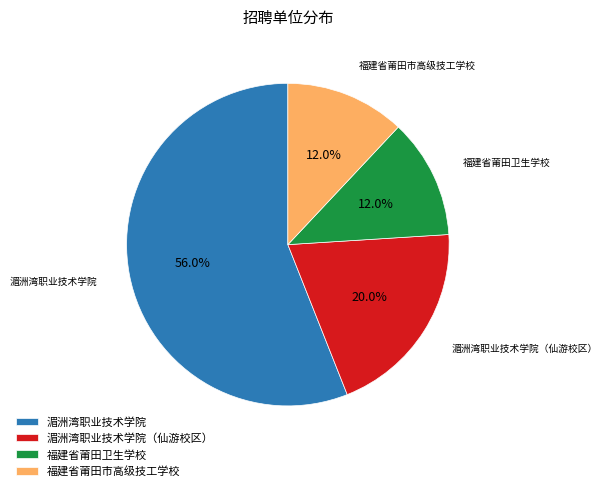

To the nearest percent, what is the average slice percentage?

25%